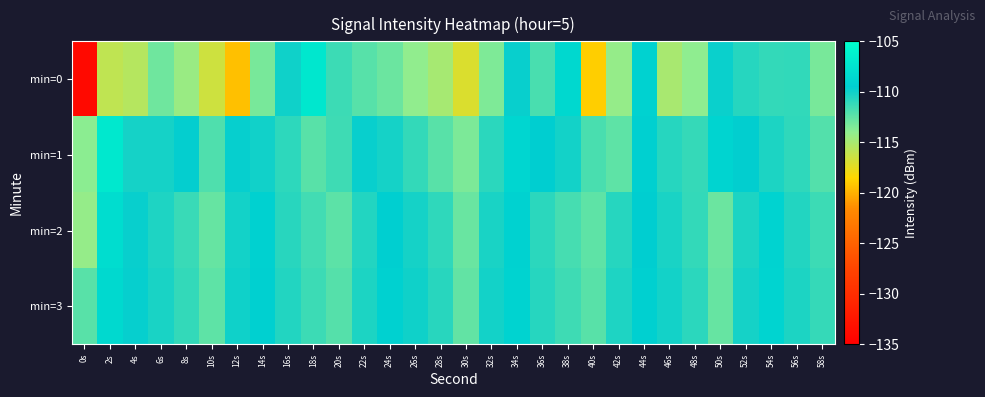

Reading left to right, transcribe all the data shown in this chart.

min=0: 0s=-133.9	2s=-115.9	4s=-115.5	6s=-113.0	8s=-114.4	10s=-116.5	12s=-119.4	14s=-113.3	16s=-110.0	18s=-107.2	20s=-111.4	22s=-112.3	24s=-112.9	26s=-114.1	28s=-114.9	30s=-117.1	32s=-113.5	34s=-109.8	36s=-111.8	38s=-108.6	40s=-118.9	42s=-114.2	44s=-109.1	46s=-115.0	48s=-114.0	50s=-109.8	52s=-110.7	54s=-111.1	56s=-111.1	58s=-113.3
min=1: 0s=-113.9	2s=-107.1	4s=-110.2	6s=-110.2	8s=-109.6	10s=-112.0	12s=-109.7	14s=-110.1	16s=-110.9	18s=-112.3	20s=-111.5	22s=-109.8	24s=-110.2	26s=-111.1	28s=-112.3	30s=-113.4	32s=-110.9	34s=-108.7	36s=-109.5	38s=-110.1	40s=-111.8	42s=-112.5	44s=-109.3	46s=-110.7	48s=-111.2	50s=-108.9	52s=-109.6	54s=-110.4	56s=-111.0	58s=-112.1
min=2: 0s=-114.2	2s=-108.1	4s=-109.8	6s=-110.5	8s=-111.3	10s=-112.7	12s=-110.1	14s=-109.2	16s=-110.8	18s=-111.6	20s=-112.4	22s=-110.6	24s=-109.4	26s=-110.2	28s=-111.0	30s=-112.8	32s=-110.3	34s=-109.1	36s=-110.9	38s=-111.7	40s=-112.5	42s=-110.7	44s=-109.5	46s=-110.3	48s=-111.1	50s=-112.9	52s=-110.4	54s=-109.0	56s=-110.6	58s=-111.4
min=3: 0s=-112.3	2s=-108.5	4s=-109.7	6s=-110.3	8s=-111.1	10s=-112.5	12s=-110.0	14s=-109.3	16s=-110.6	18s=-111.4	20s=-112.2	22s=-110.4	24s=-109.2	26s=-110.0	28s=-110.8	30s=-112.6	32s=-110.1	34s=-109.0	36s=-110.7	38s=-111.5	40s=-112.3	42s=-110.5	44s=-109.3	46s=-110.1	48s=-110.9	50s=-112.7	52s=-110.2	54s=-108.9	56s=-110.4	58s=-111.2